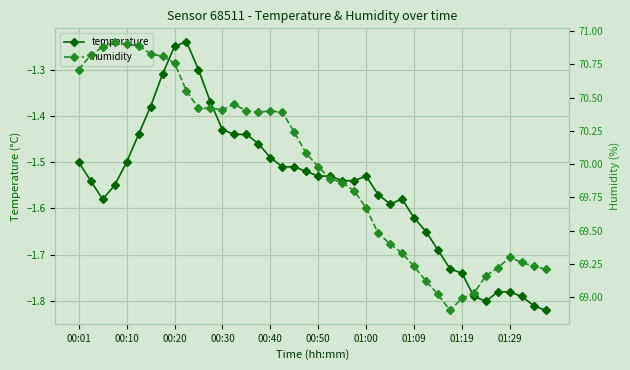

Read the humidity value at 35.

69.2